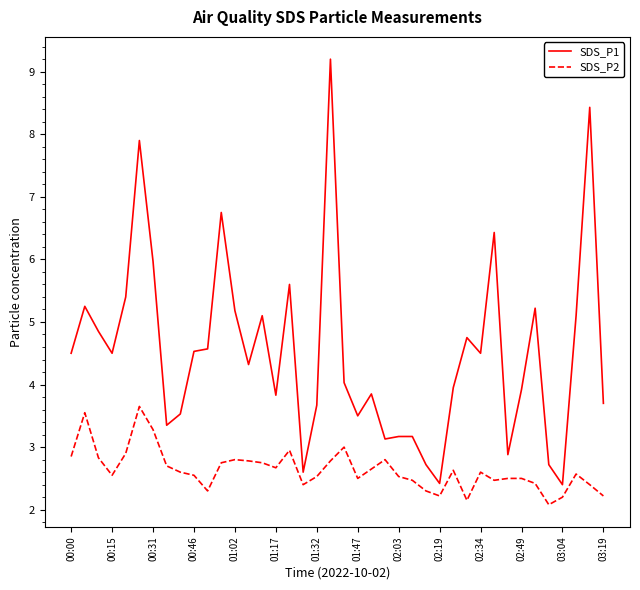

Rank the series by their average value, from lowest to highest.

SDS_P2, SDS_P1